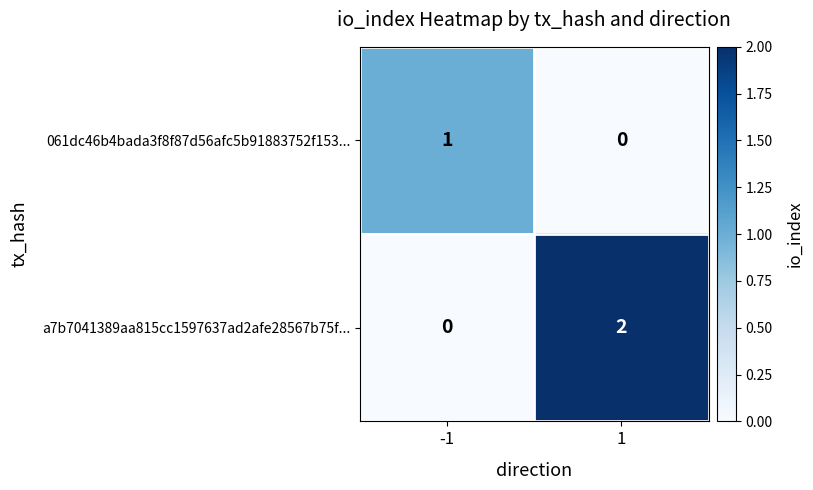

What is the difference between the highest and lowest values at 1?

2